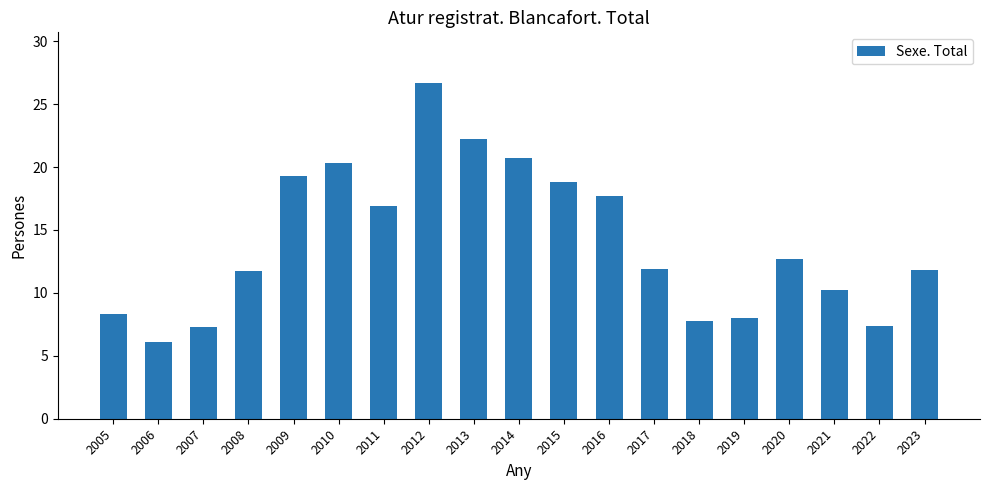

Which category has the highest value across all series?

2012